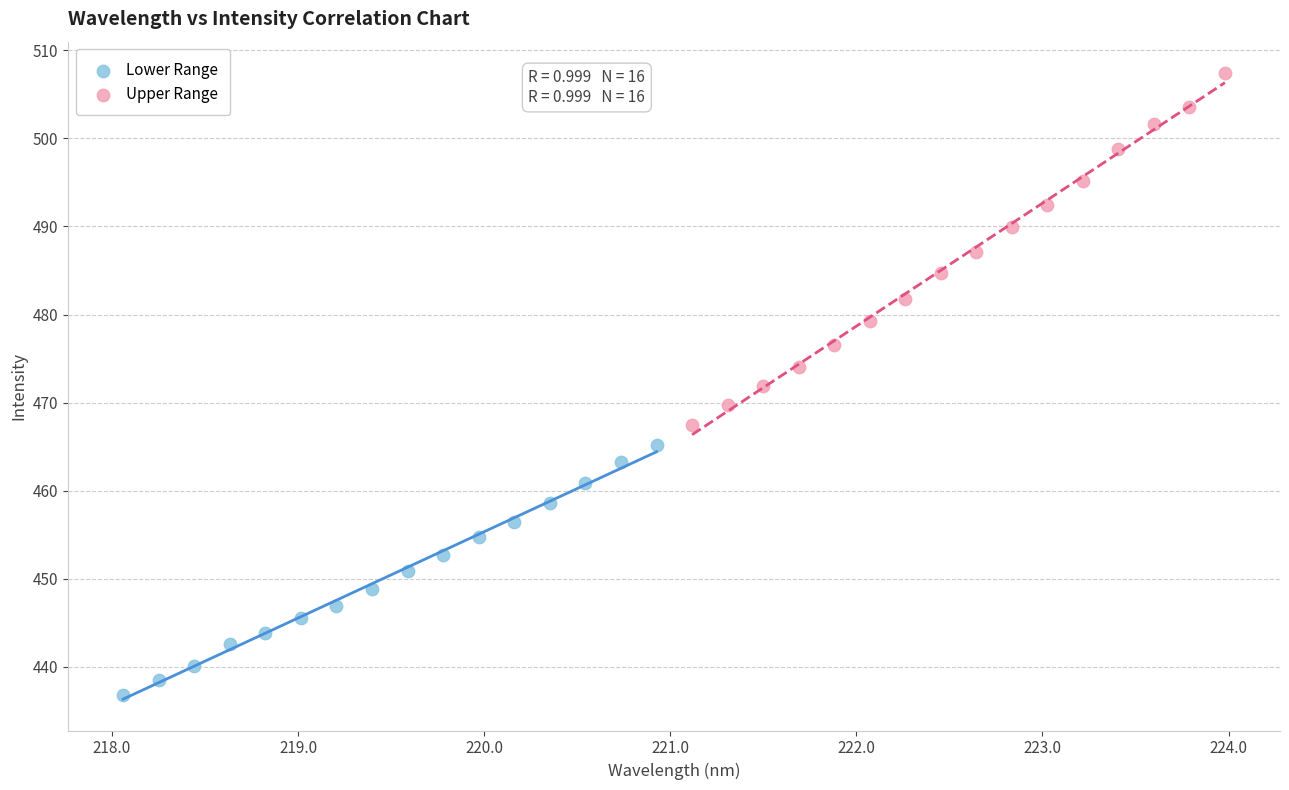

Which series contains the highest Y value?

Upper Range